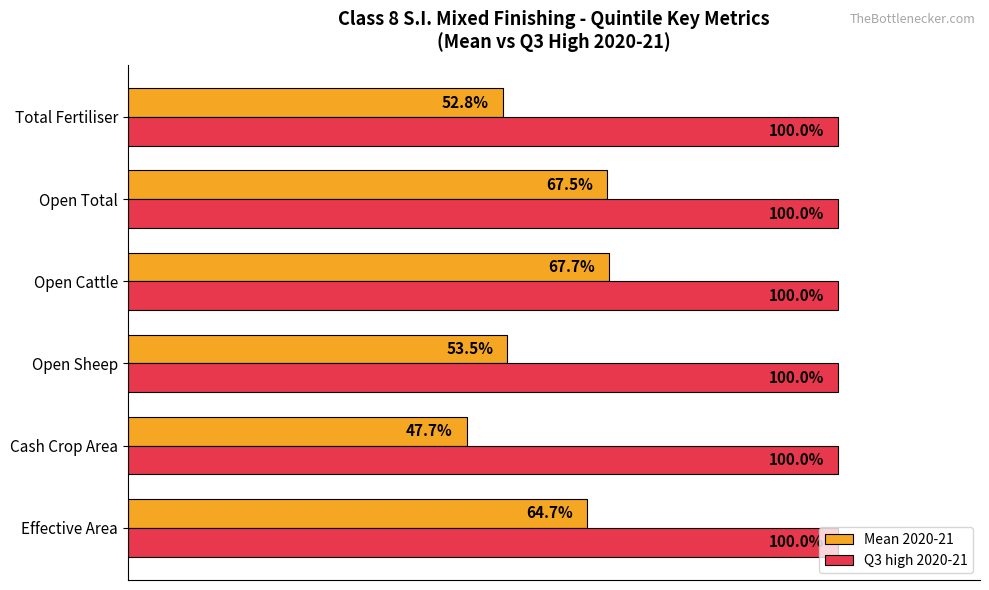

At which label is Mean 2020-21 closest to 57?

Open Sheep